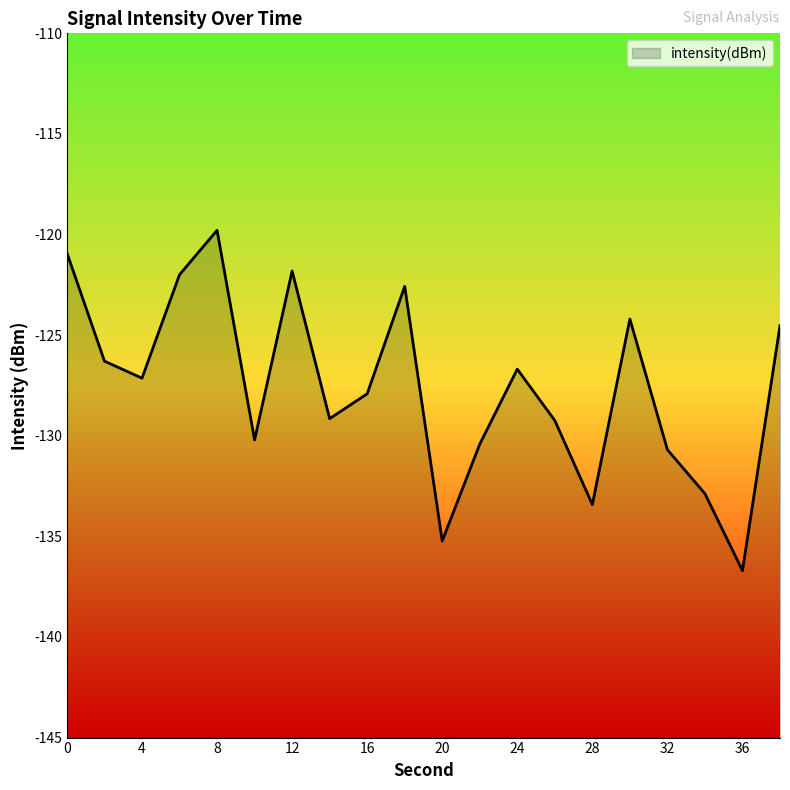

List the labels in order of value, smallest first.

36, 20, 28, 34, 32, 22, 10, 26, 14, 16, 4, 24, 2, 38, 30, 18, 6, 12, 0, 8